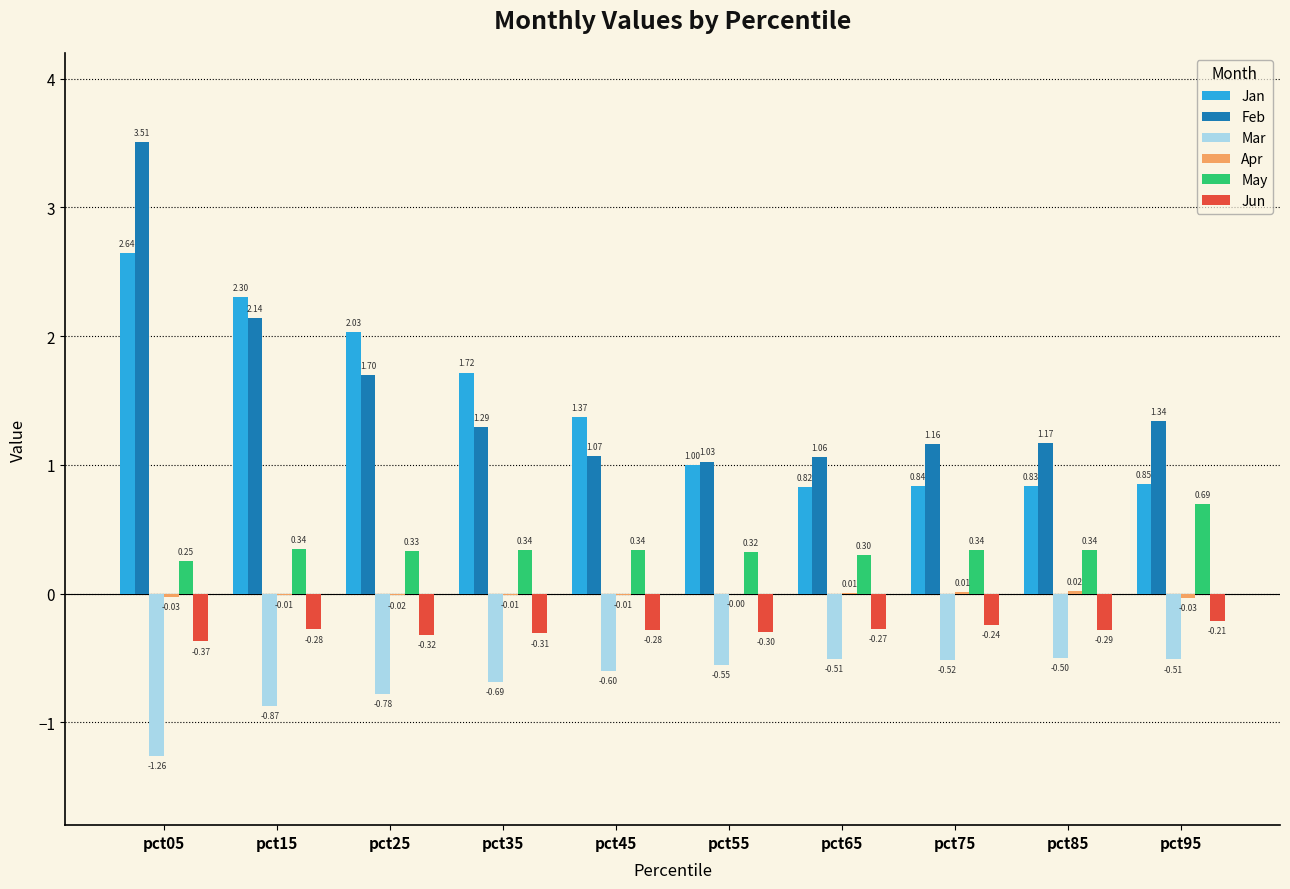

What is the sum of the Feb values at pct95 and pct75?

2.5